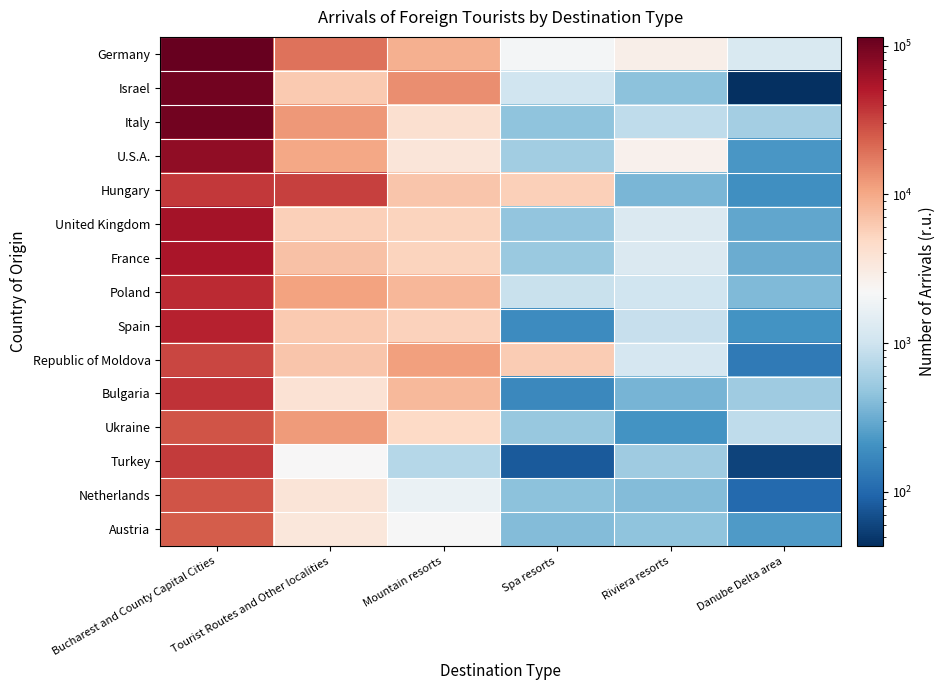

Reading left to right, transcribe all the data shown in this chart.

Germany: Bucharest and County Capital Cities=114270	Tourist Routes and Other localities=18759	Mountain resorts=8884	Spa resorts=2059	Riviera resorts=2791	Danube Delta area=1206
Israel: Bucharest and County Capital Cities=98796	Tourist Routes and Other localities=6181	Mountain resorts=13784	Spa resorts=1000	Riviera resorts=442	Danube Delta area=43
Italy: Bucharest and County Capital Cities=100980	Tourist Routes and Other localities=12138	Mountain resorts=4184	Spa resorts=451	Riviera resorts=814	Danube Delta area=578
U.S.A.: Bucharest and County Capital Cities=72000	Tourist Routes and Other localities=10156	Mountain resorts=3542	Spa resorts=570	Riviera resorts=2621	Danube Delta area=224
Hungary: Bucharest and County Capital Cities=36439	Tourist Routes and Other localities=32495	Mountain resorts=6571	Spa resorts=5679	Riviera resorts=370	Danube Delta area=200
United Kingdom: Bucharest and County Capital Cities=59449	Tourist Routes and Other localities=5666	Mountain resorts=5341	Spa resorts=470	Riviera resorts=1263	Danube Delta area=282
France: Bucharest and County Capital Cities=55755	Tourist Routes and Other localities=6940	Mountain resorts=5324	Spa resorts=510	Riviera resorts=1270	Danube Delta area=309
Poland: Bucharest and County Capital Cities=41529	Tourist Routes and Other localities=10926	Mountain resorts=8129	Spa resorts=915	Riviera resorts=1021	Danube Delta area=390
Spain: Bucharest and County Capital Cities=45597	Tourist Routes and Other localities=6235	Mountain resorts=5506	Spa resorts=187	Riviera resorts=882	Danube Delta area=208
Republic of Moldova: Bucharest and County Capital Cities=30873	Tourist Routes and Other localities=6589	Mountain resorts=11310	Spa resorts=6088	Riviera resorts=1156	Danube Delta area=138
Bulgaria: Bucharest and County Capital Cities=38273	Tourist Routes and Other localities=3882	Mountain resorts=7890	Spa resorts=177	Riviera resorts=351	Danube Delta area=538
Ukraine: Bucharest and County Capital Cities=26547	Tourist Routes and Other localities=12054	Mountain resorts=4890	Spa resorts=493	Riviera resorts=210	Danube Delta area=819
Turkey: Bucharest and County Capital Cities=34448	Tourist Routes and Other localities=2268	Mountain resorts=725	Spa resorts=82	Riviera resorts=547	Danube Delta area=57
Netherlands: Bucharest and County Capital Cities=26342	Tourist Routes and Other localities=3652	Mountain resorts=1690	Spa resorts=446	Riviera resorts=397	Danube Delta area=103
Austria: Bucharest and County Capital Cities=23756	Tourist Routes and Other localities=3431	Mountain resorts=2202	Spa resorts=402	Riviera resorts=453	Danube Delta area=241